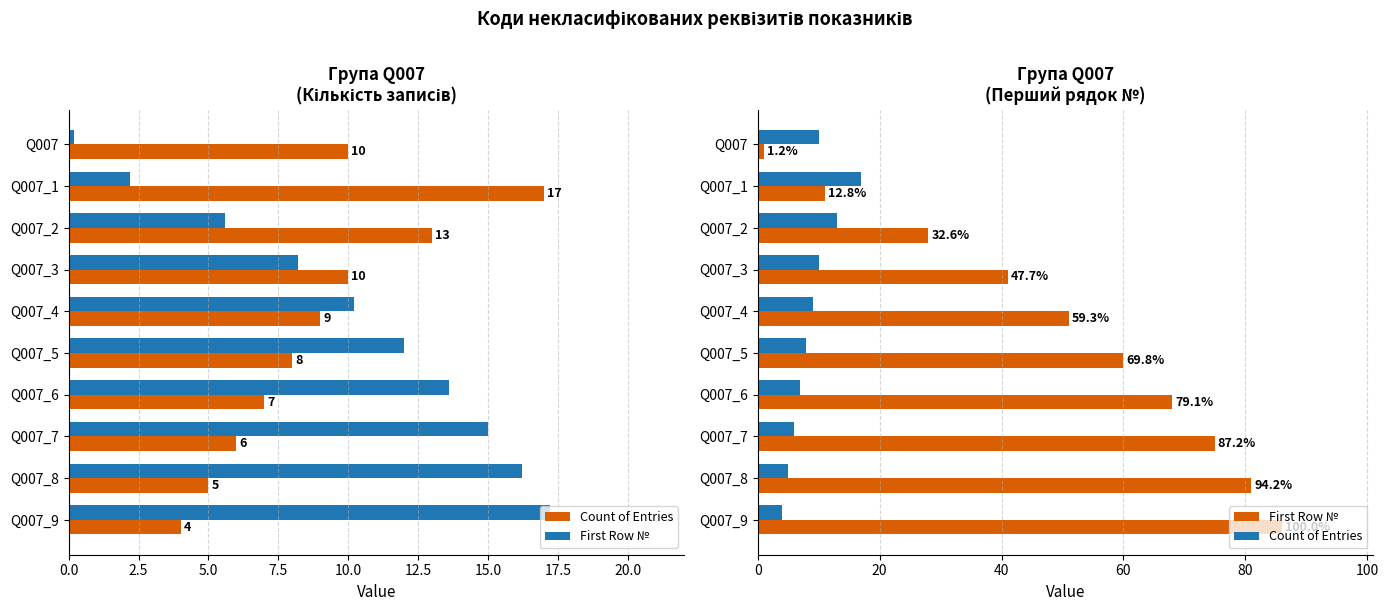

Is it true that Count of Entries equals 10 at Q007?

True